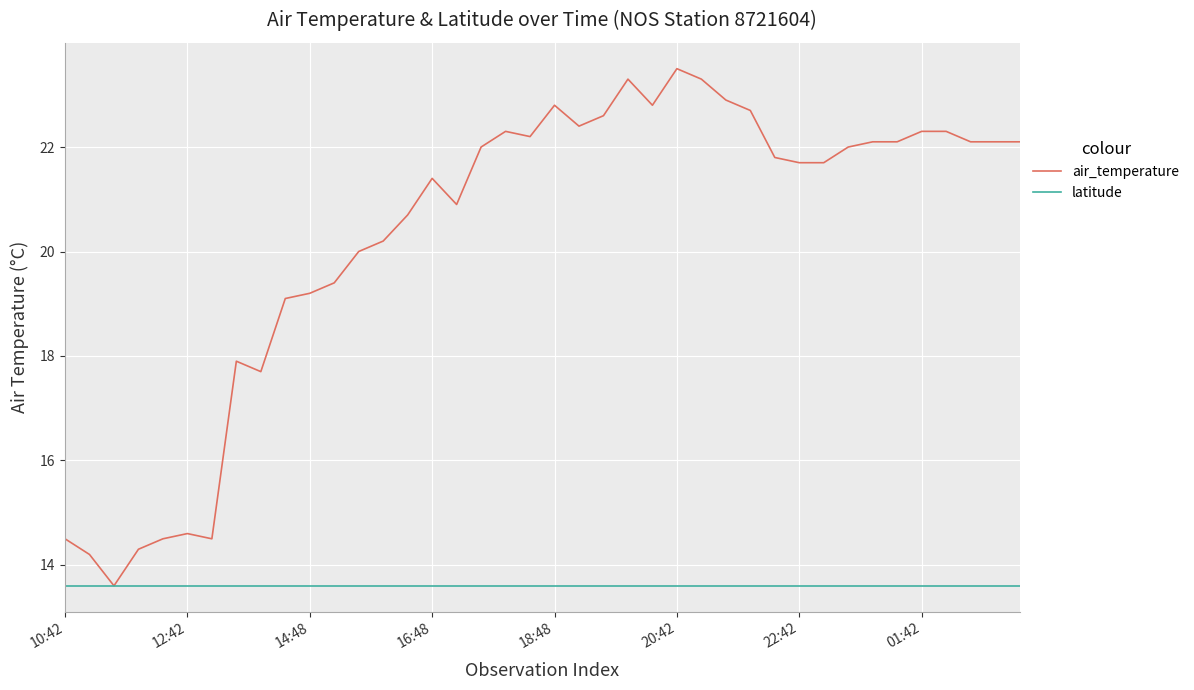

Which series has the widest spread of values?

air_temperature